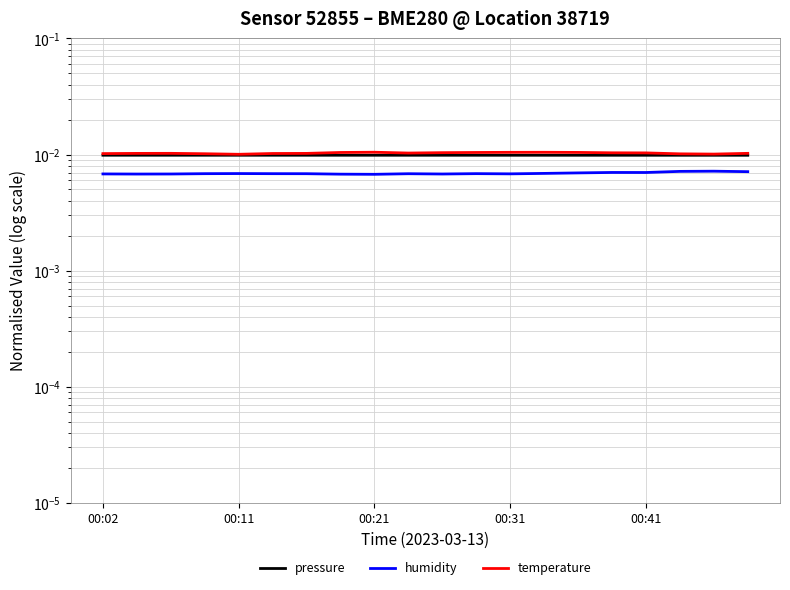

Rank the series at 00:21 from lowest to highest value.

humidity, pressure, temperature